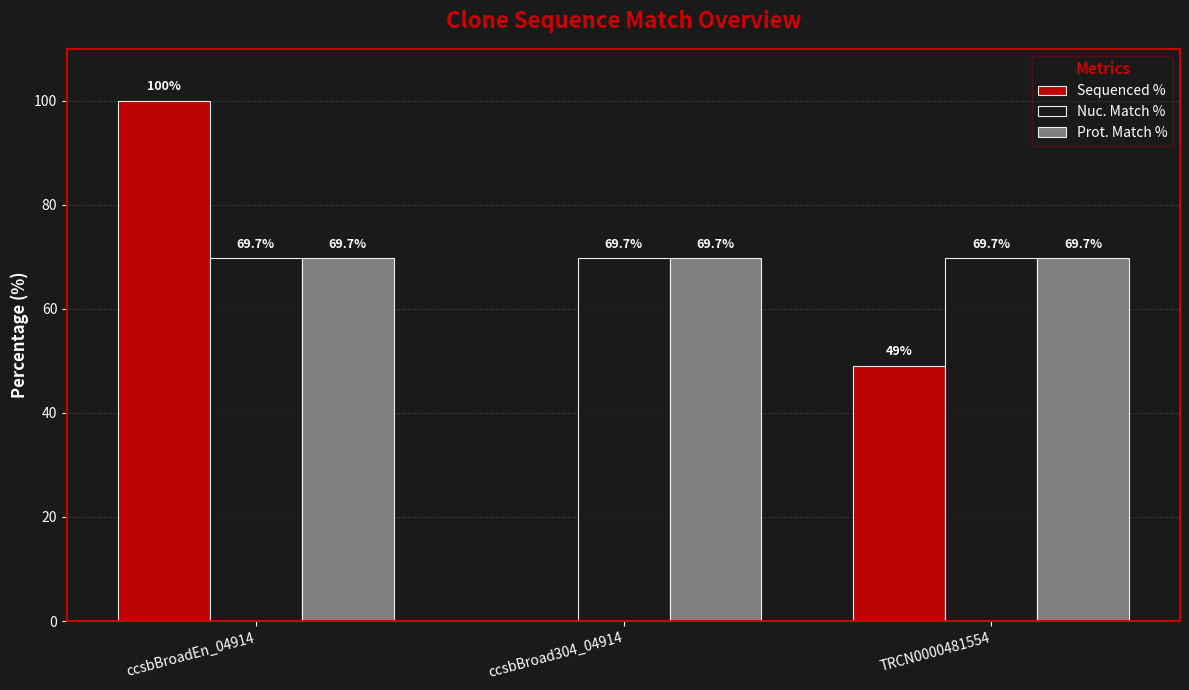

Which category has the highest value in the Sequenced % series?

ccsbBroadEn_04914